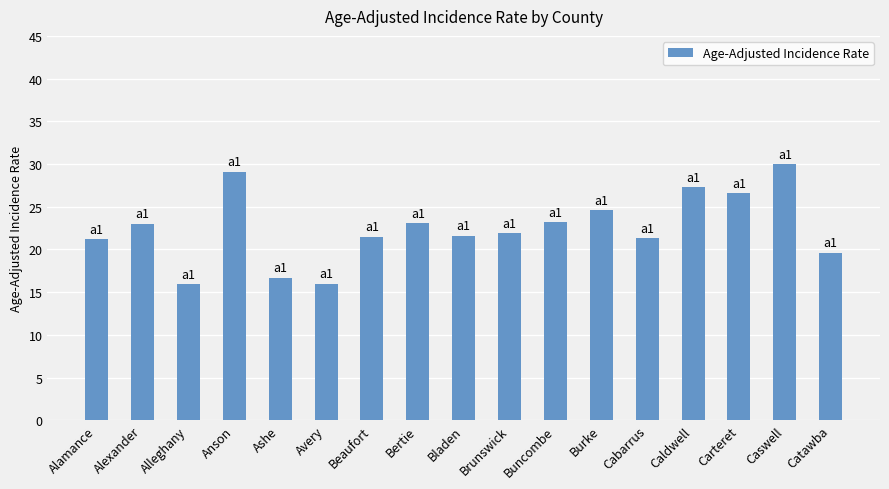

Read the value at Buncombe.

23.2